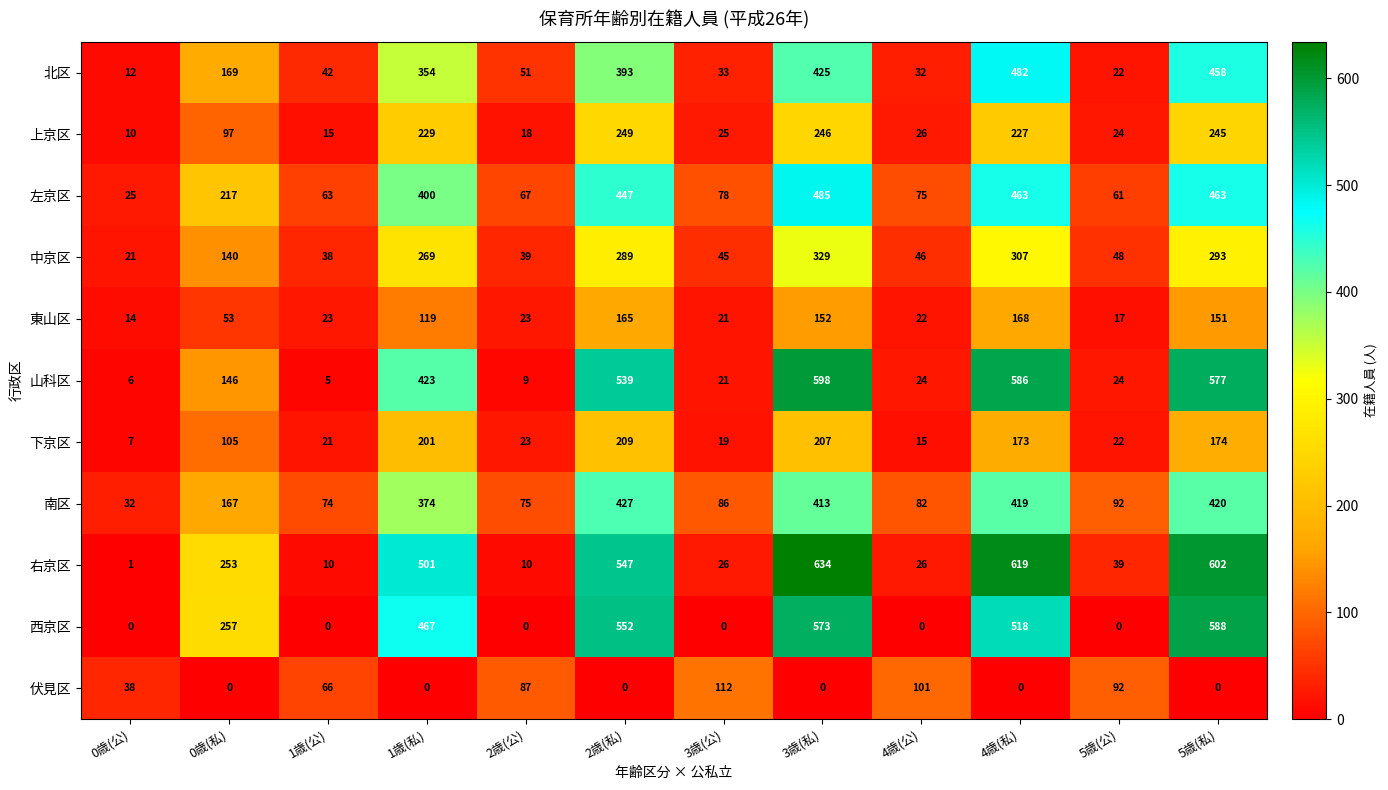

What is the difference between the highest and lowest values at 5歳(公)?

92